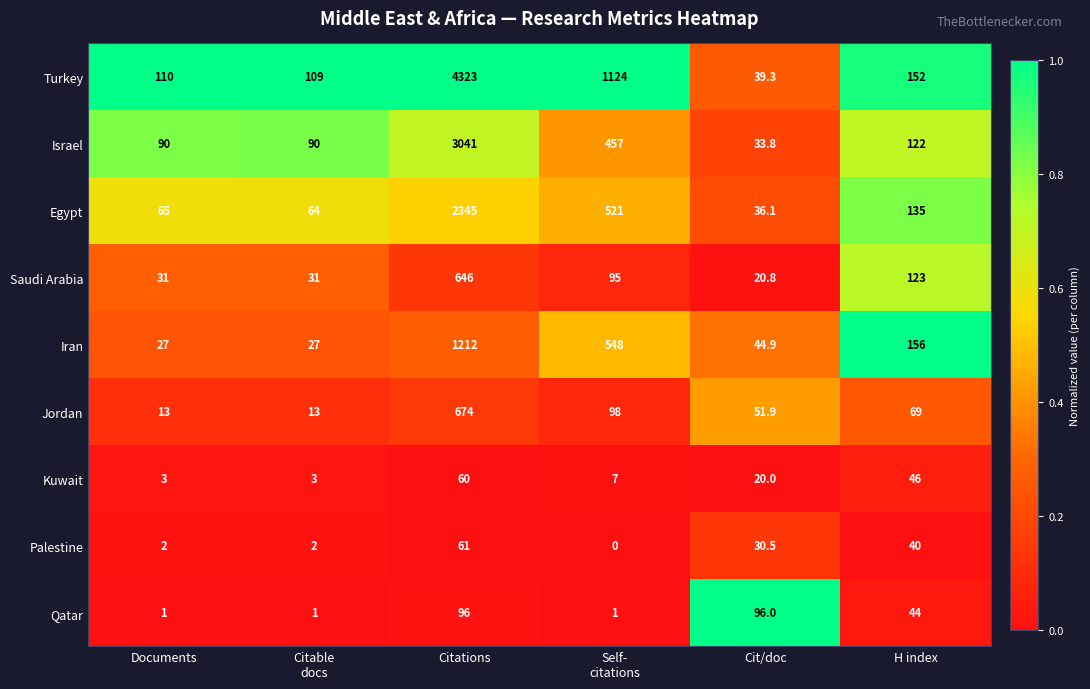

Which series changed the most between Documents and Cit/doc?

Qatar